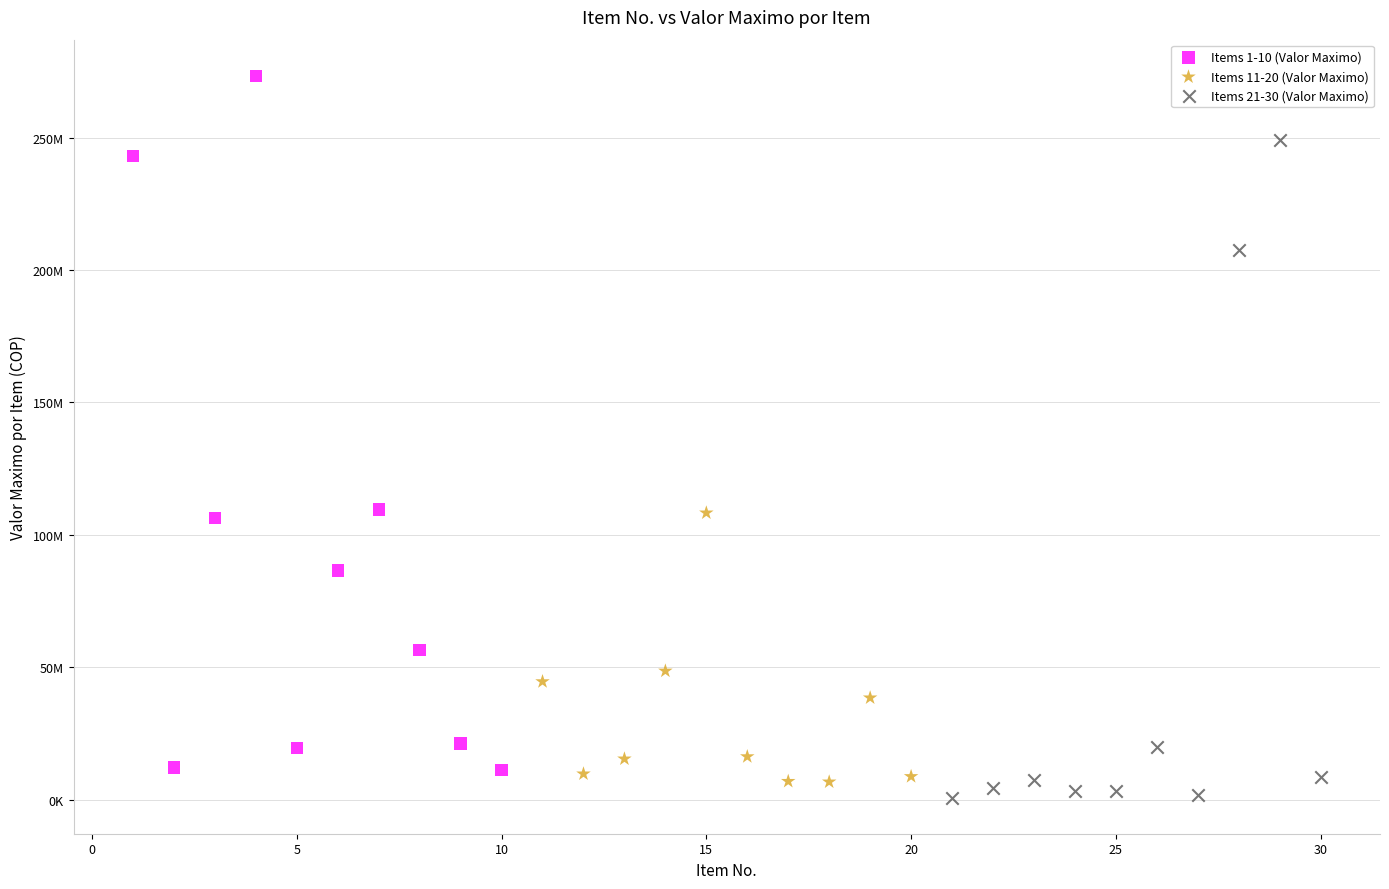

What are all the series names shown in the legend?

Items 1-10 (Valor Maximo), Items 11-20 (Valor Maximo), Items 21-30 (Valor Maximo)